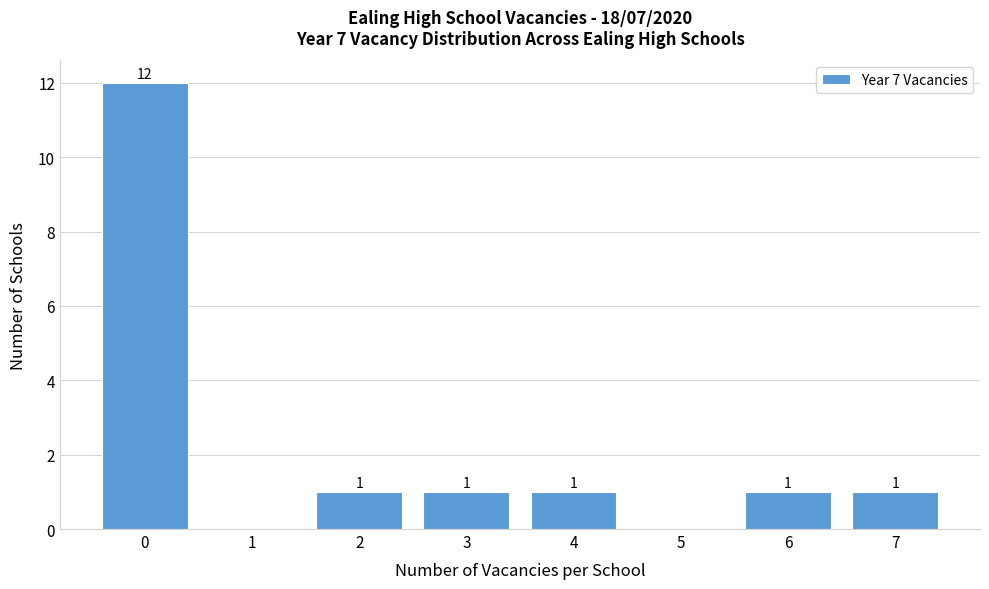

Which range on the x-axis has the tallest bar?

-0.5 to 0.5